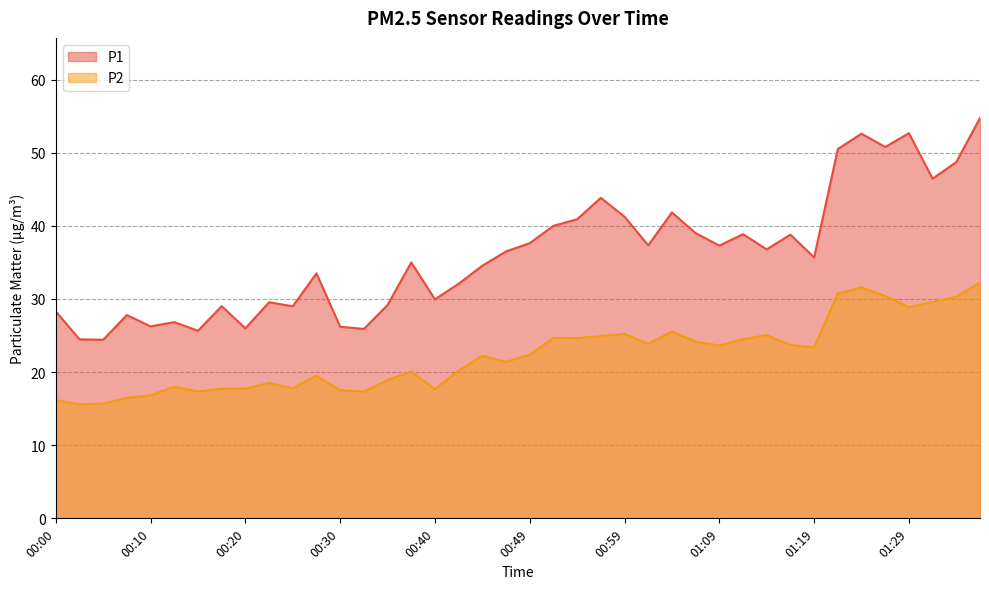

List the labels in order of P2 value, smallest first.

00:03, 00:05, 00:00, 00:07, 00:10, 00:32, 00:15, 00:30, 00:40, 00:17, 00:20, 00:25, 00:12, 00:22, 00:35, 00:27, 00:37, 00:42, 00:47, 00:44, 00:49, 01:19, 01:09, 01:17, 01:02, 01:07, 01:12, 00:54, 00:52, 00:57, 01:14, 00:59, 01:04, 01:29, 01:32, 01:34, 01:27, 01:22, 01:24, 01:37